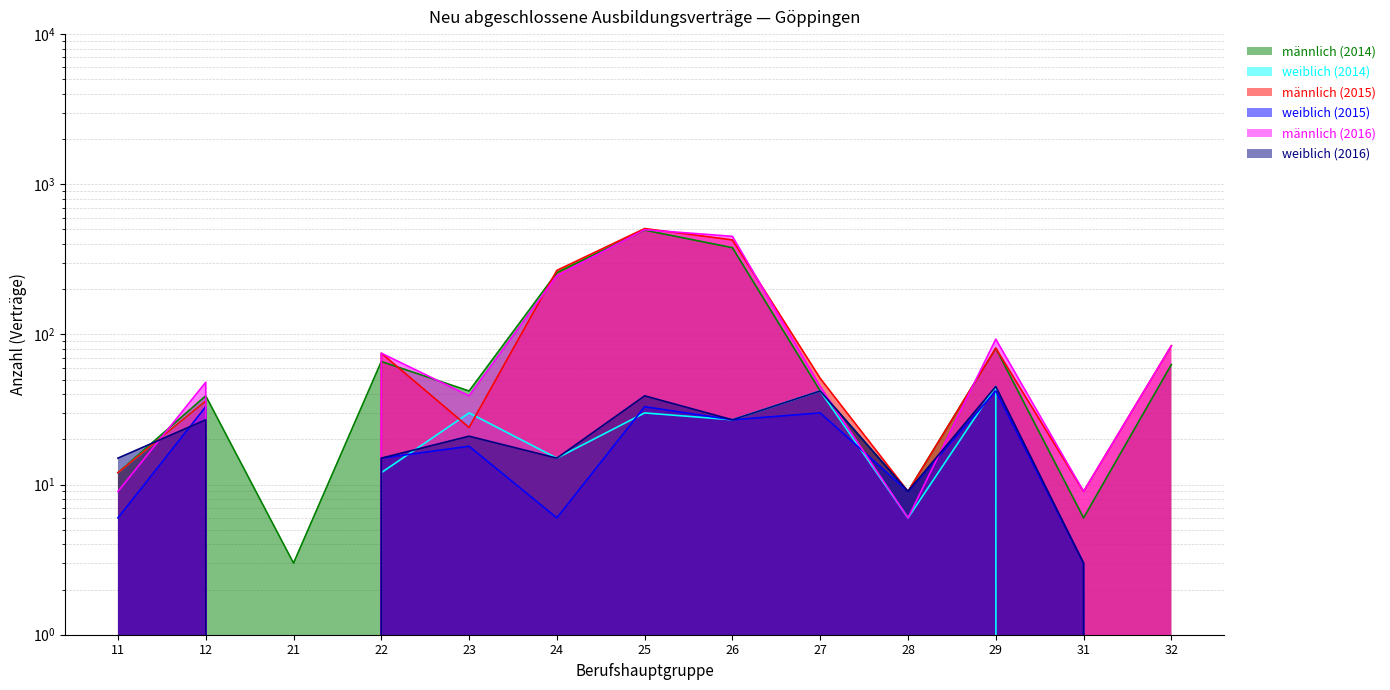

Is the value of weiblich (2016) at 24 greater than the value of männlich (2015) at 22?

No